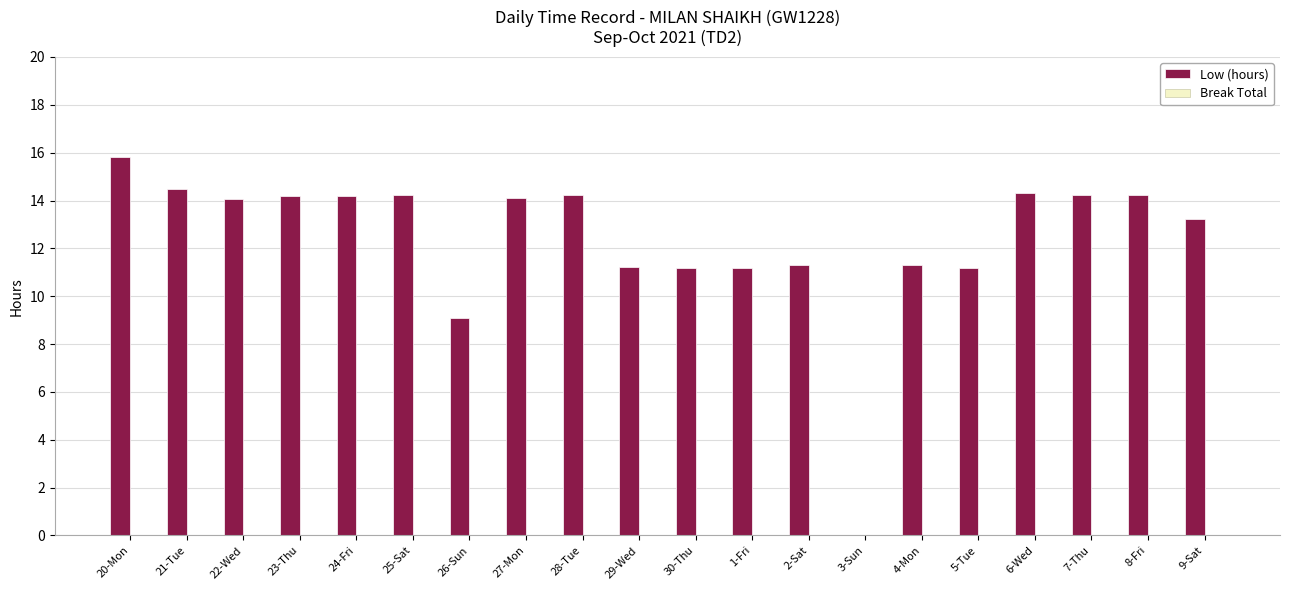

What is the approximate value at 25-Sat?

14.2